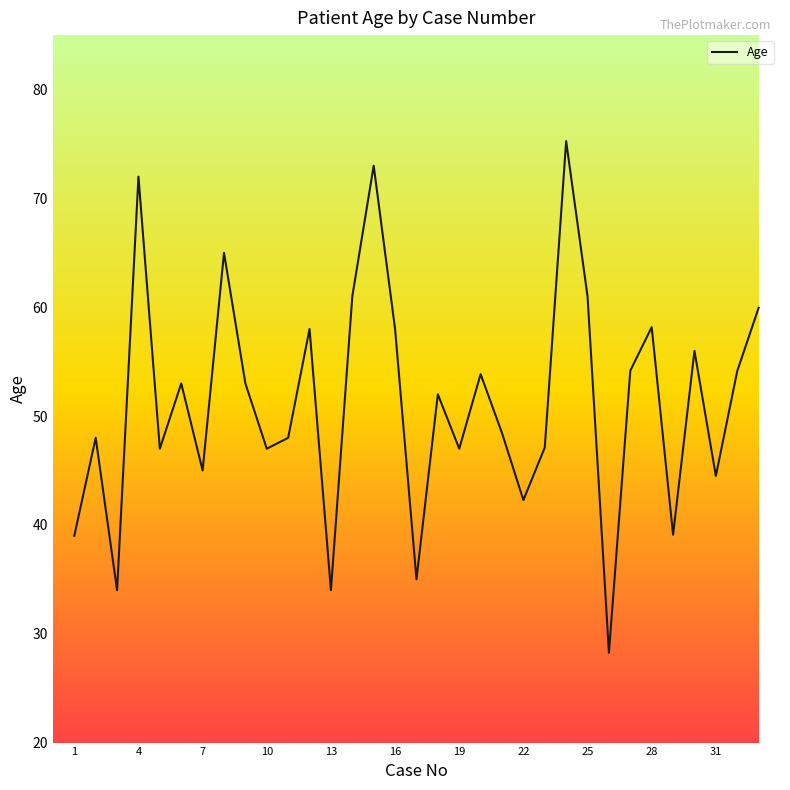

What is the sum of all values?

1691.2